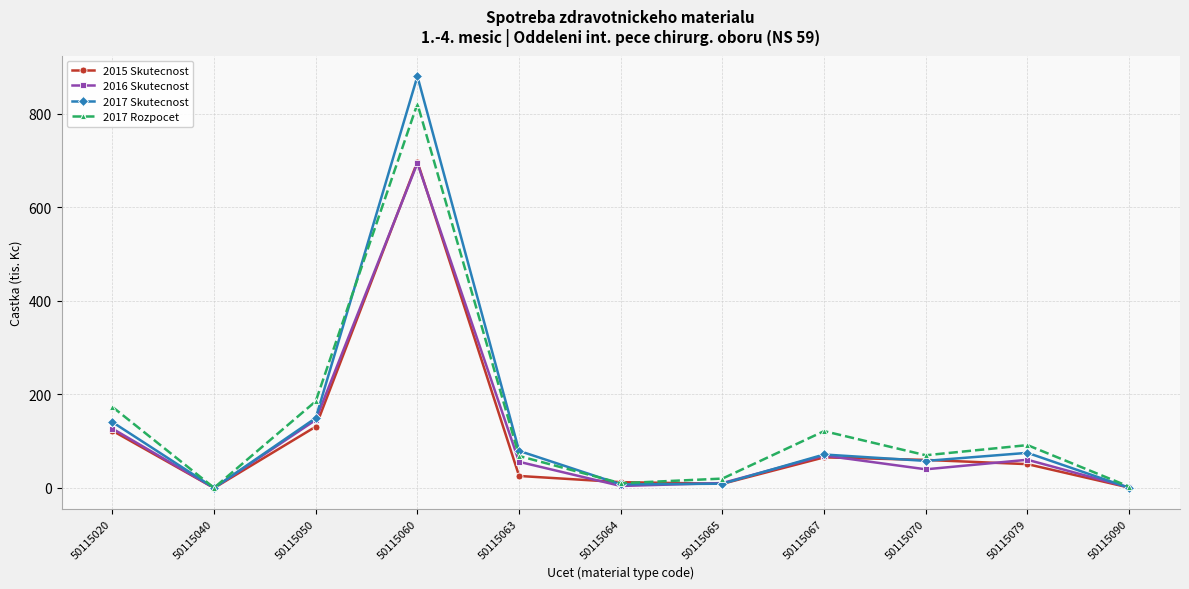

Where is the first local minimum for 2015 Skutecnost?

50115040